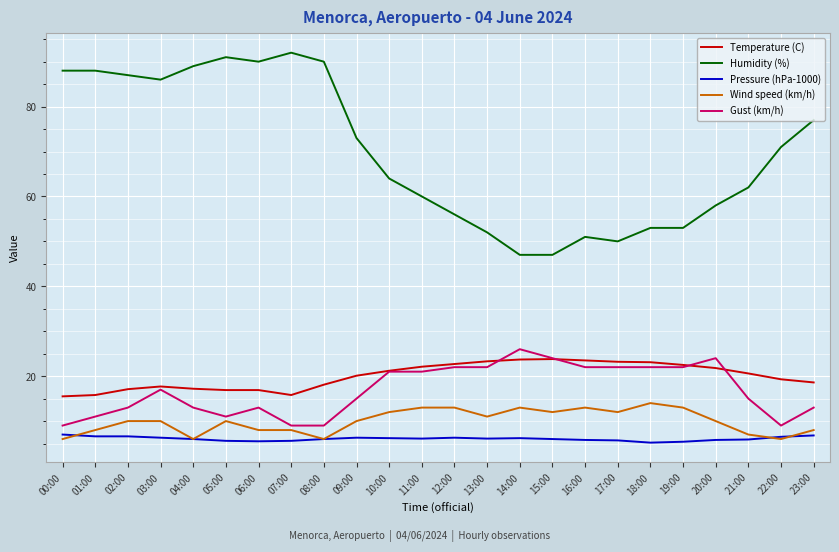

True or false: Wind speed (km/h) and Temperature (C) cross at least once.

False